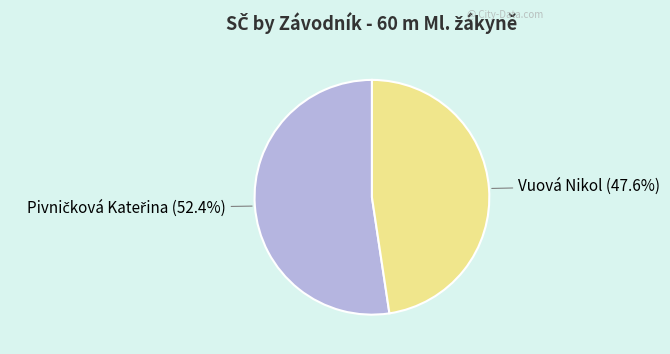

Is there any slice that represents more than half of the pie?

Yes